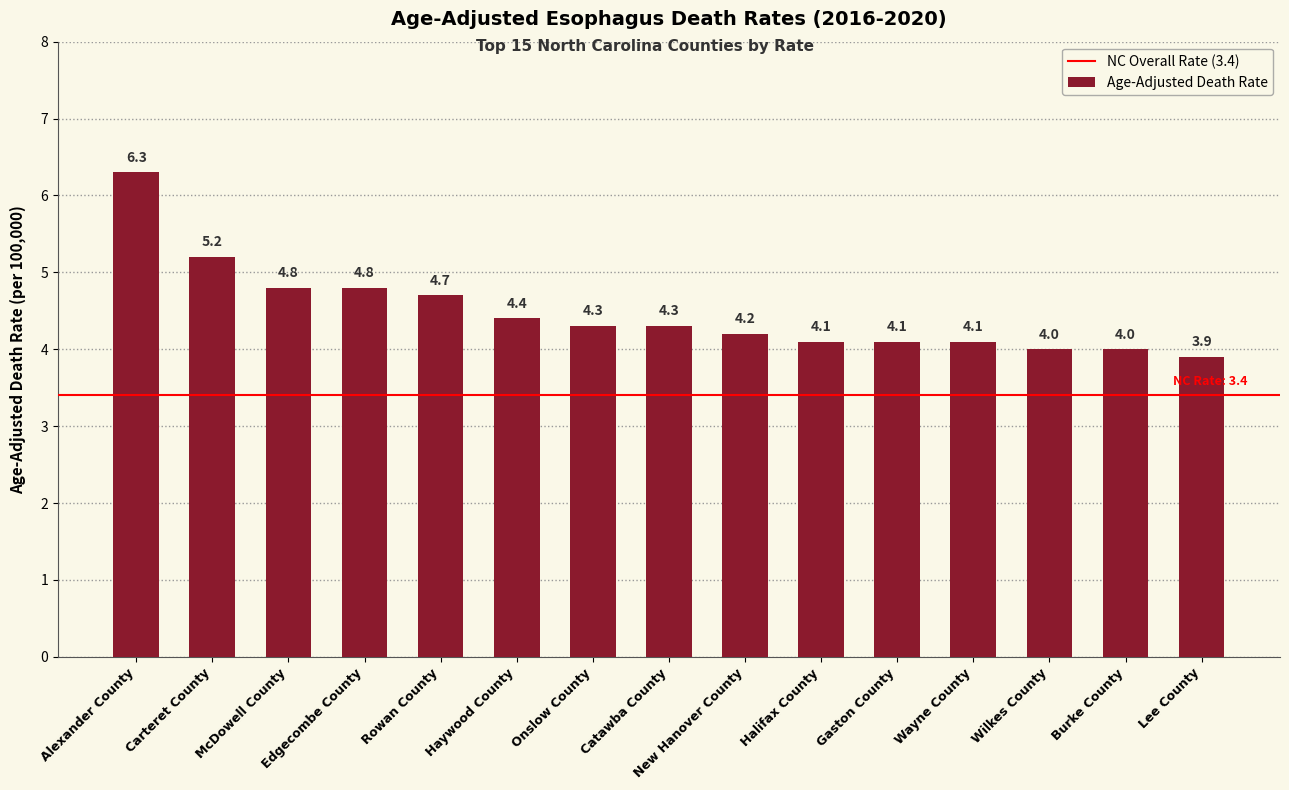

What is the label of the 8th bar from the right?

Catawba County